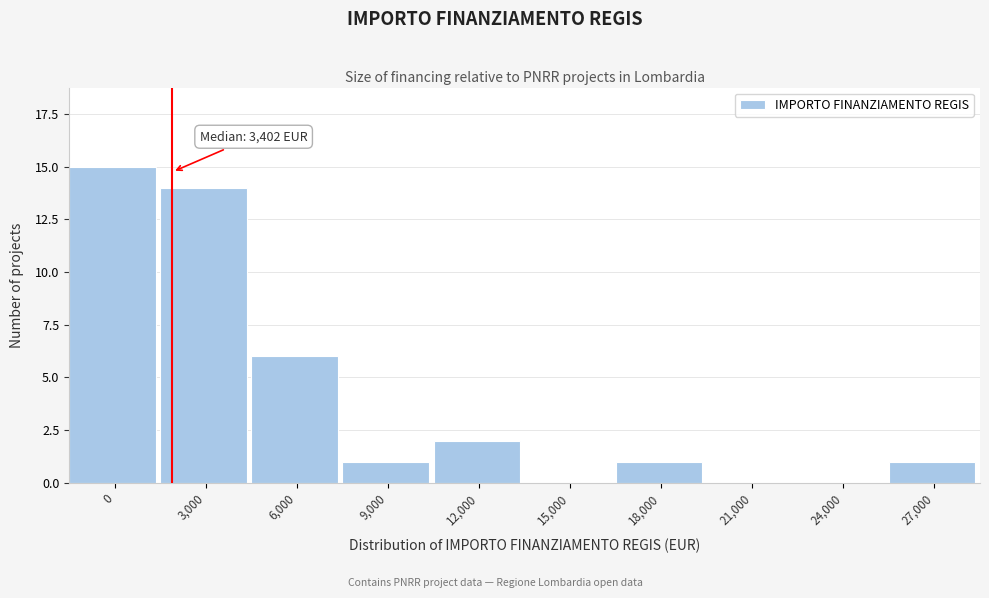

Reading right to left, list all the values displayed in this chart.

27,000=1	24,000=0	21,000=0	18,000=1	15,000=0	12,000=2	9,000=1	6,000=6	3,000=14	0=15